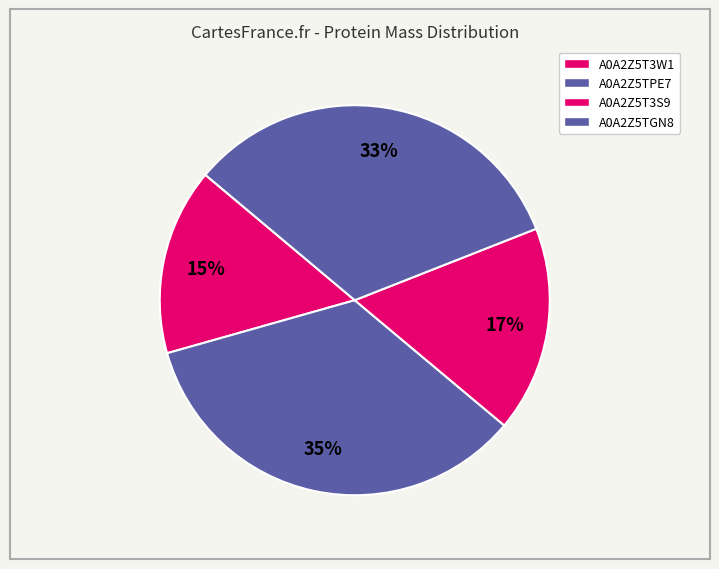

What is the change in value from A0A2Z5TPE7 to A0A2Z5T3S9?

-40644.0